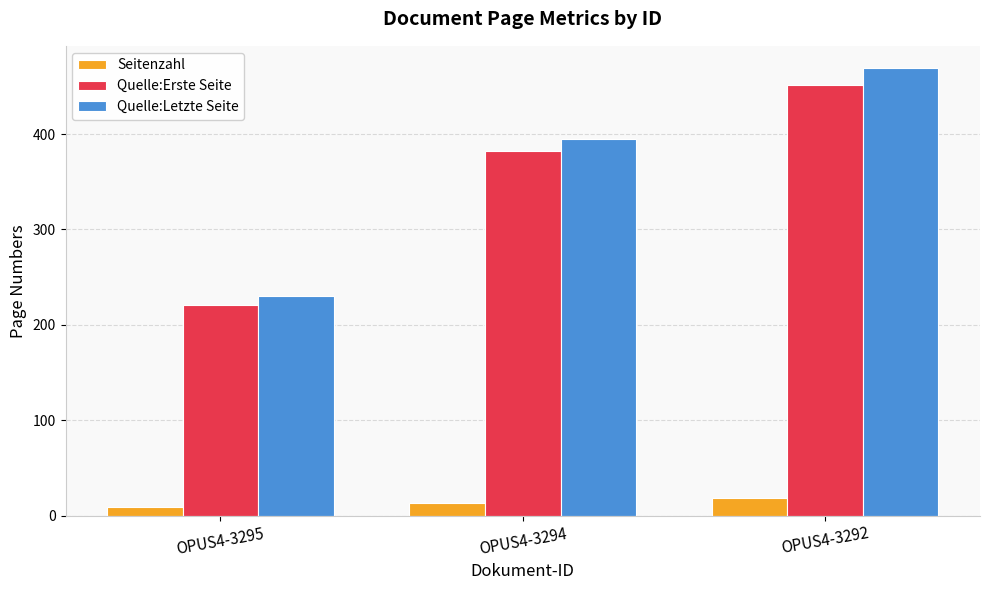

Count the Quelle:Erste Seite values in the range 221 to 451.

3